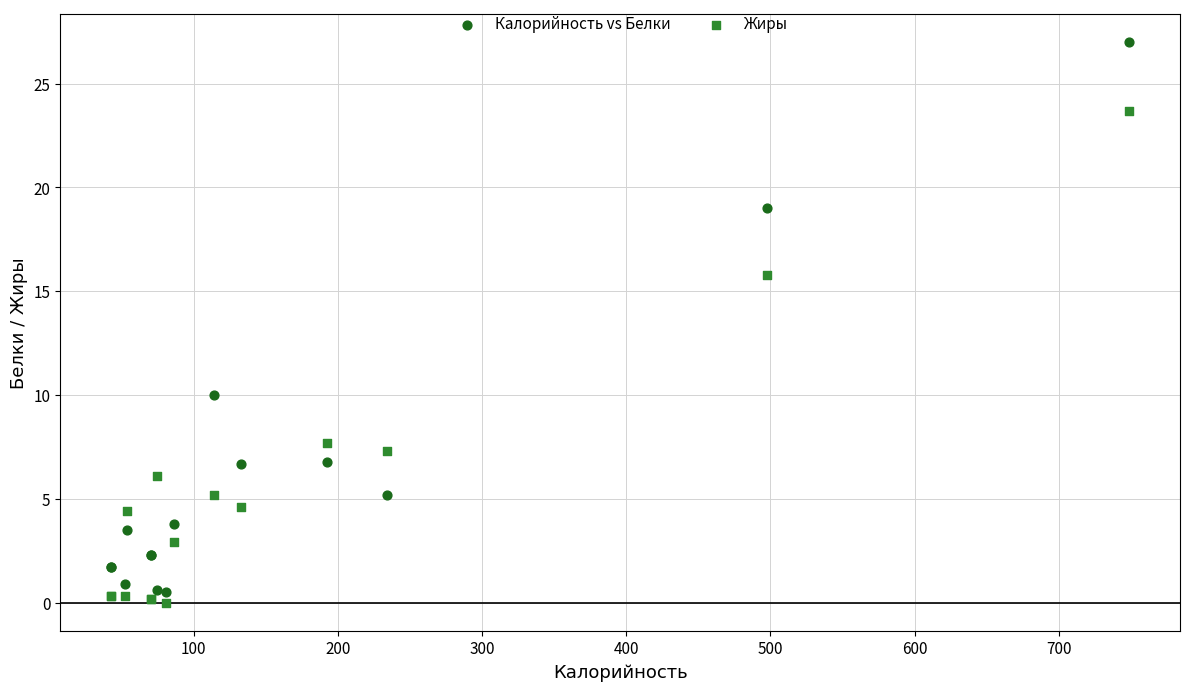

Which series contains the lowest Y value?

Жиры